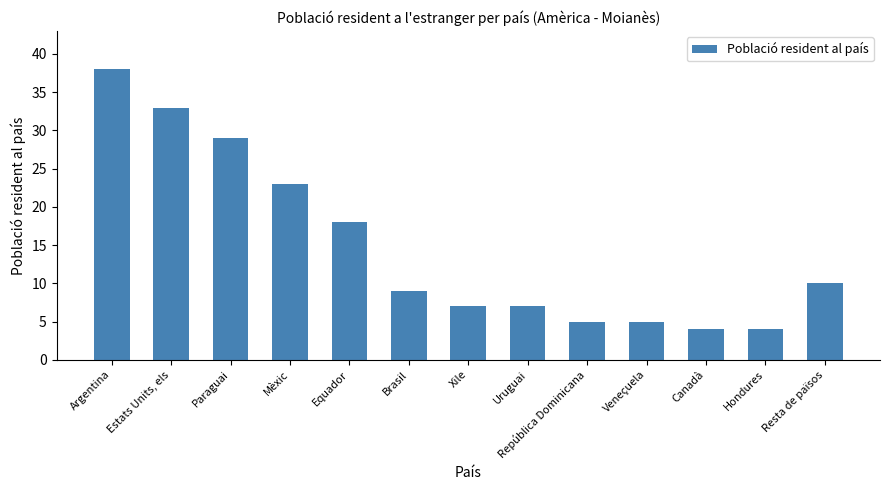

Reading left to right, extract all data points from this chart.

38	33	29	23	18	9	7	7	5	5	4	4	10